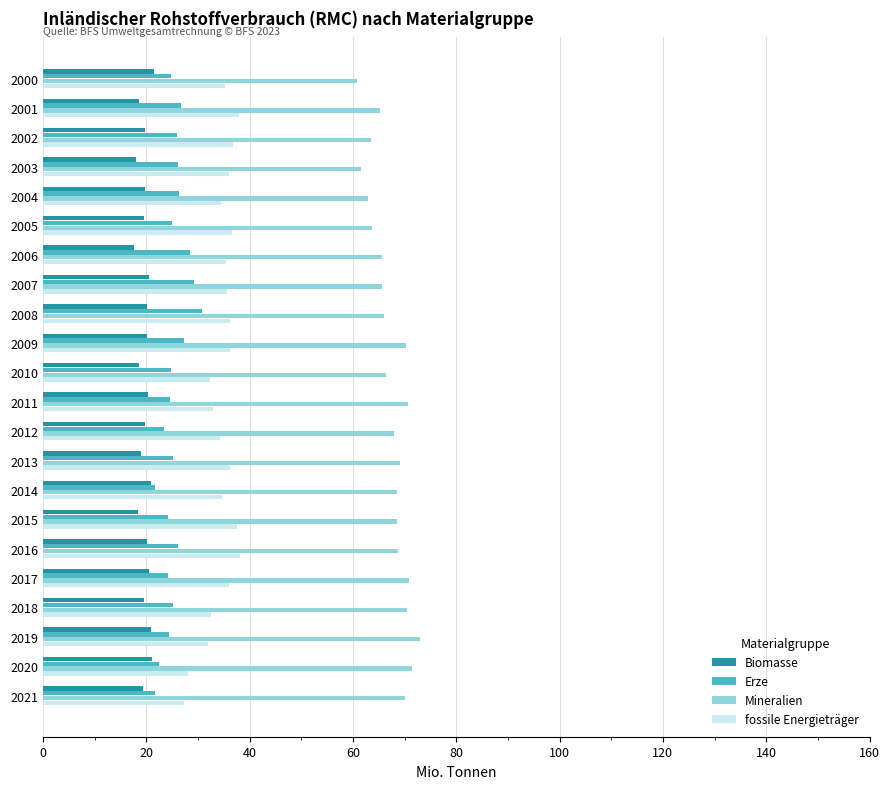

Rank the series at 2003 from lowest to highest value.

Biomasse, Erze, fossile Energieträger, Mineralien